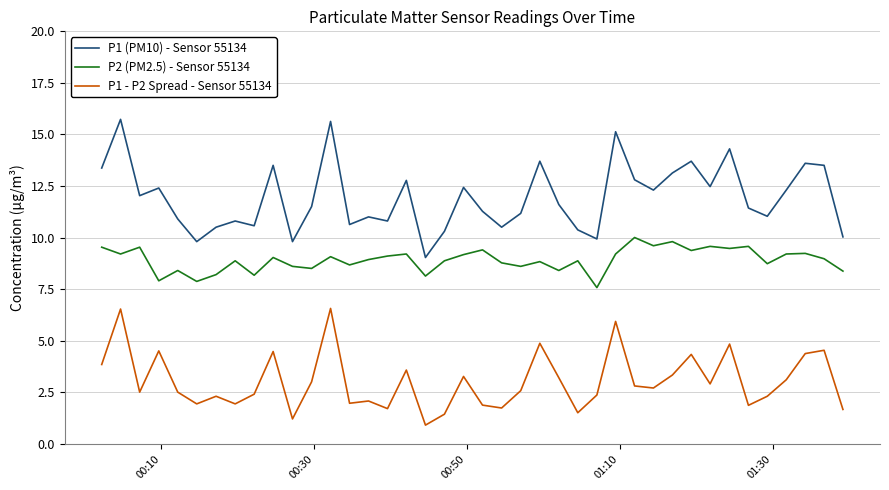

What is the sum of all P1 - P2 Spread - Sensor 55134 values?

121.3